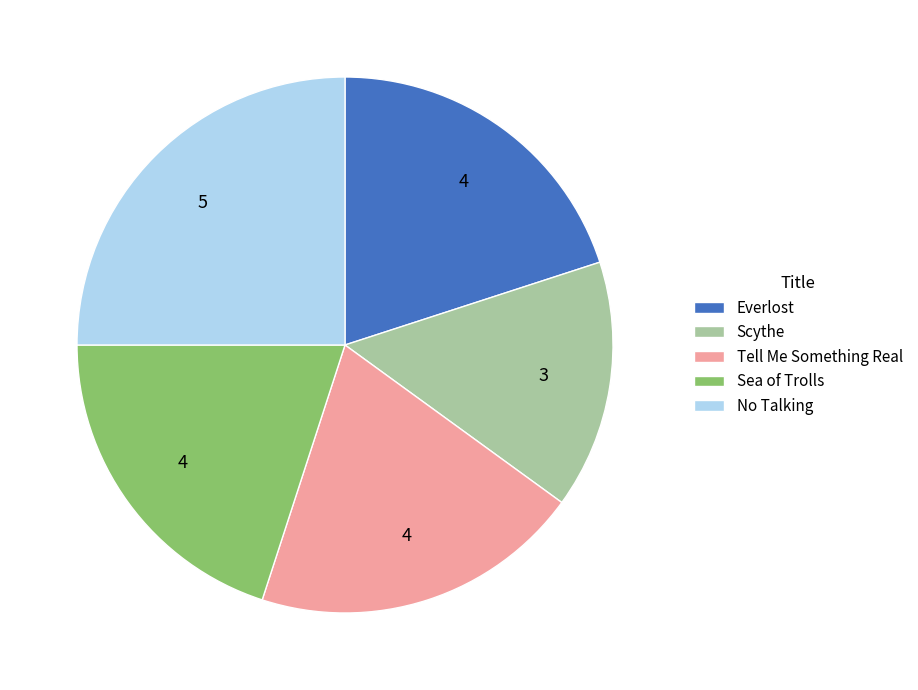

Between Scythe and Tell Me Something Real, which is larger?

Tell Me Something Real